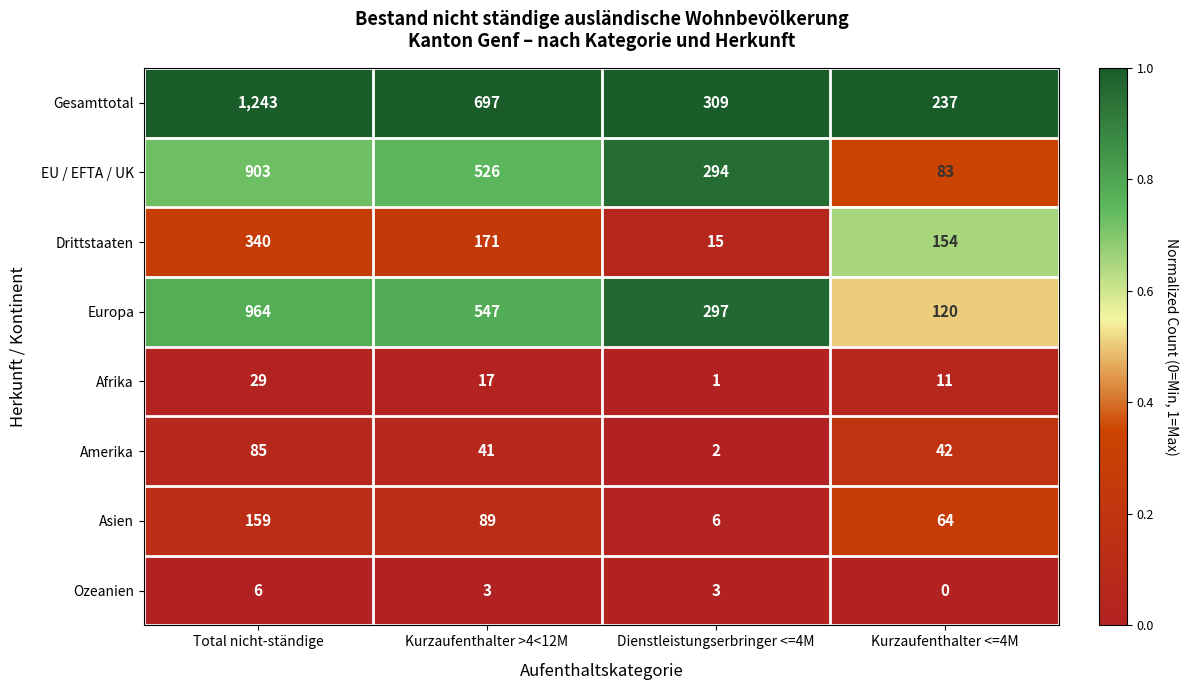

Is it true that Amerika equals 134 at Total nicht-ständige?

False